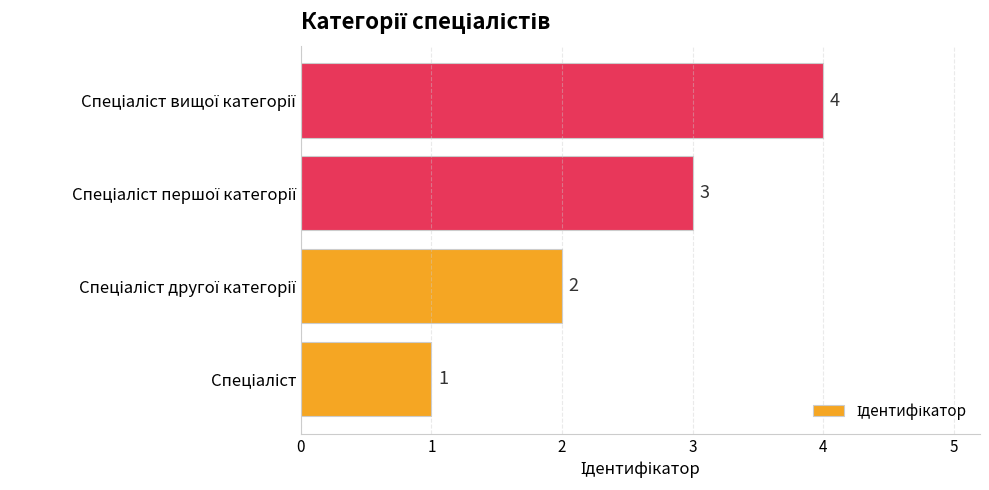

What is the maximum value shown in the chart?

4